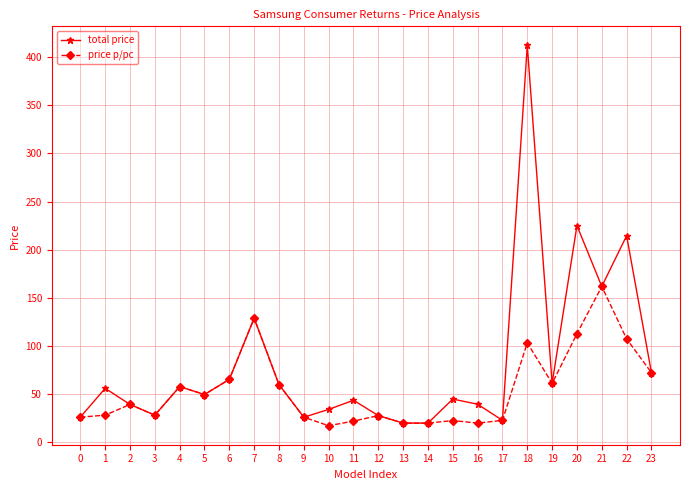

Which series has the largest range (max minus min)?

total price